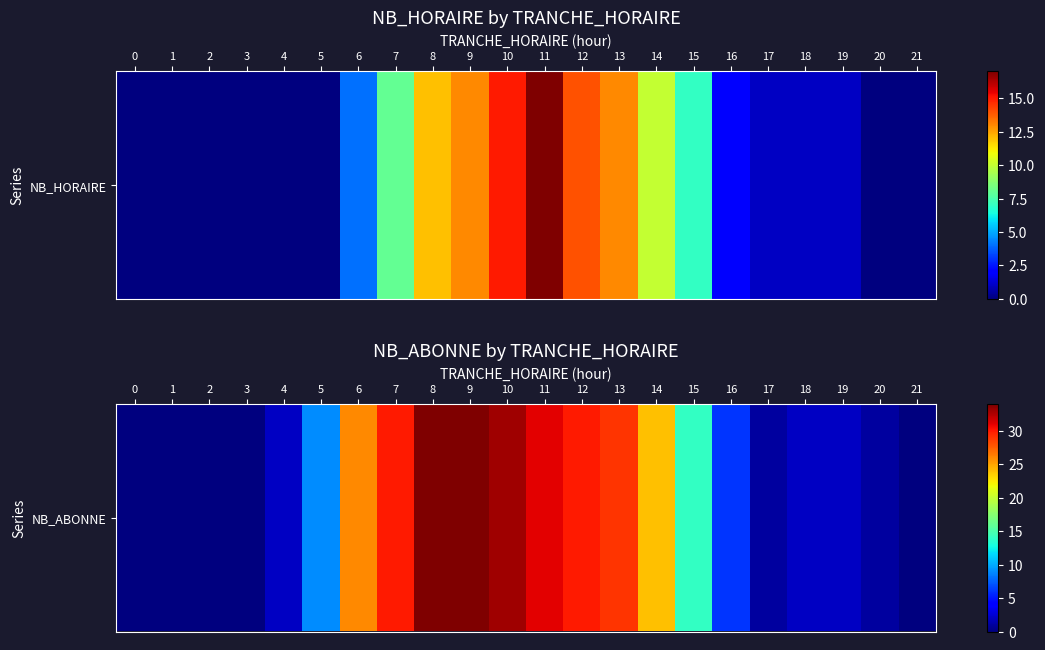

How many positive values are there?

17